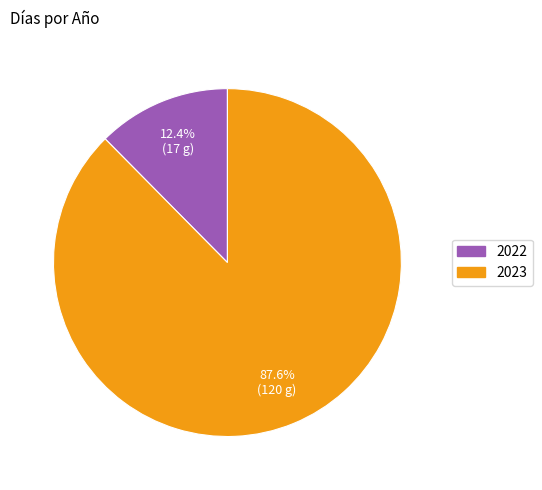

The 2023 slice represents 80% of the pie. True or false?

False